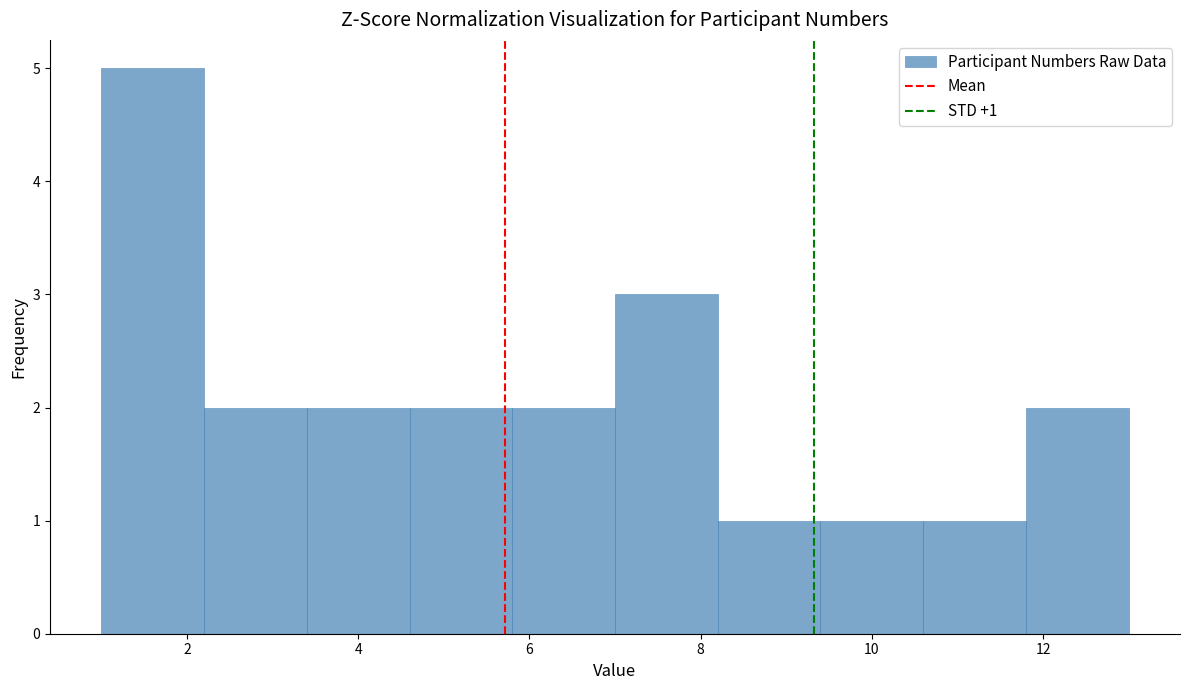

Over which range of the x-axis is the bar tallest?

1.0 to 2.2